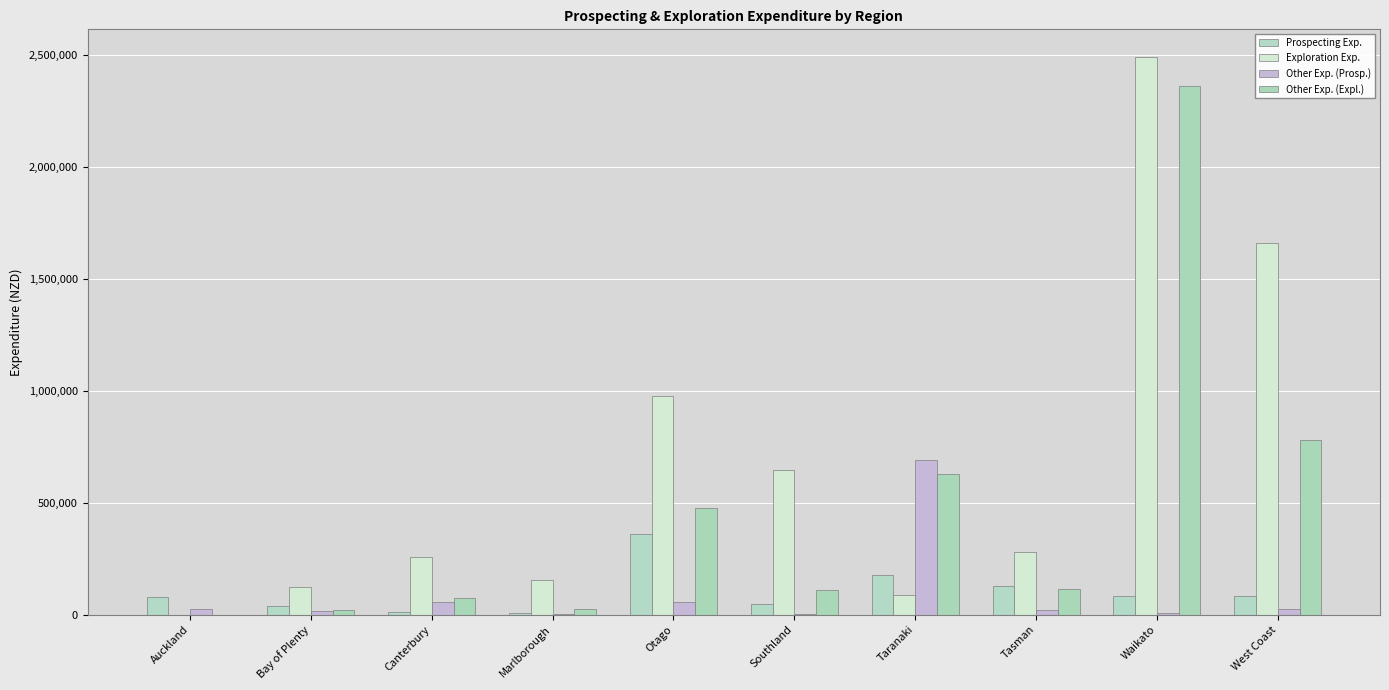

Is the value of Other Exp. (Prosp.) at Waikato greater than the value of Exploration Exp. at Otago?

No